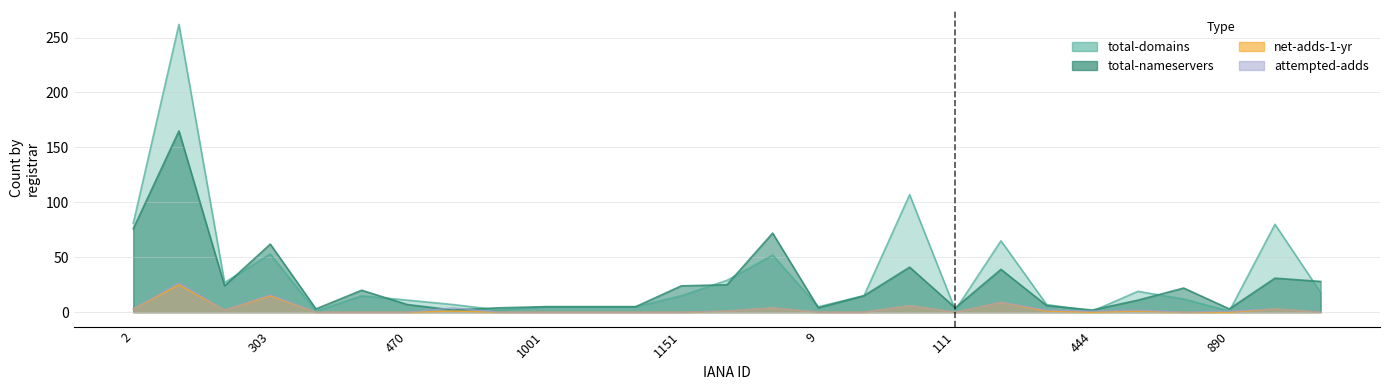

True or false: total-domains and net-adds-1-yr cross at least once.

False